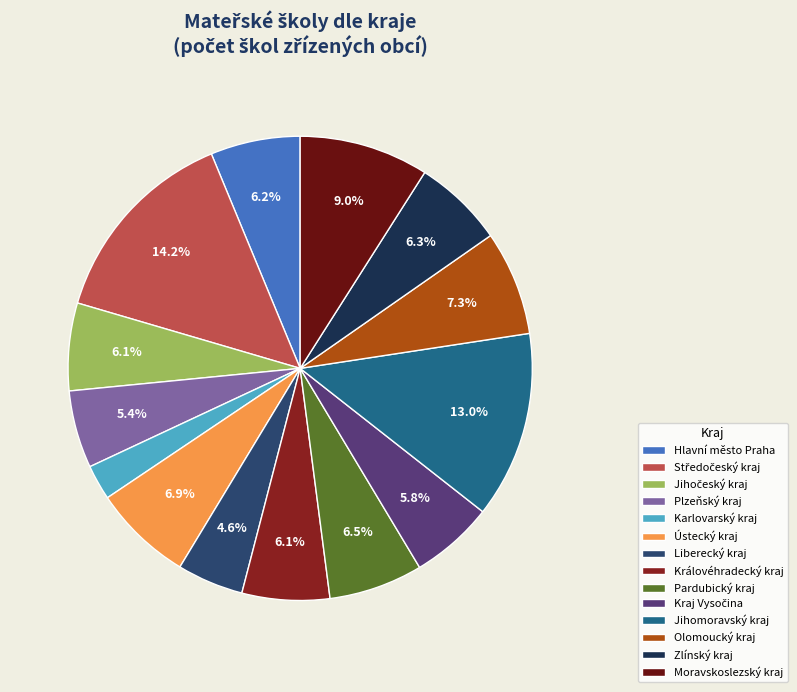

Which slice is the smallest?

Karlovarský kraj